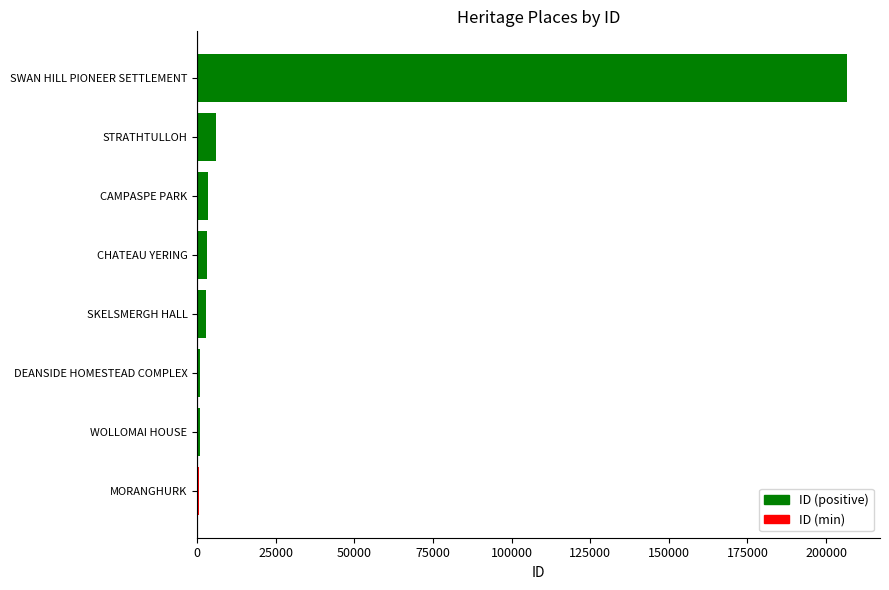

The chart shows a value of 356958 at SWAN HILL PIONEER SETTLEMENT. True or false?

False